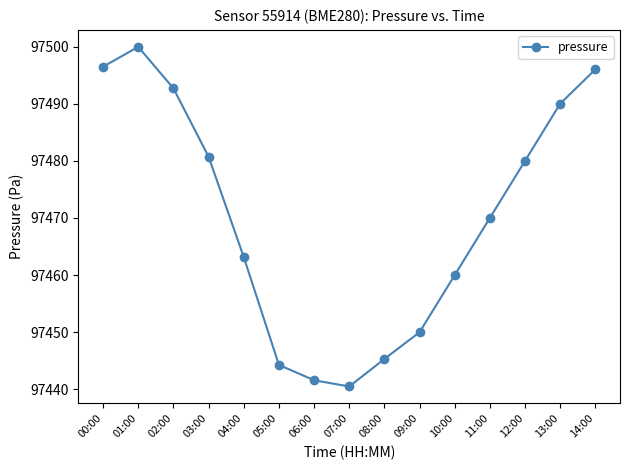

True or false: there are more than 0 points higher than both neighbors.

True